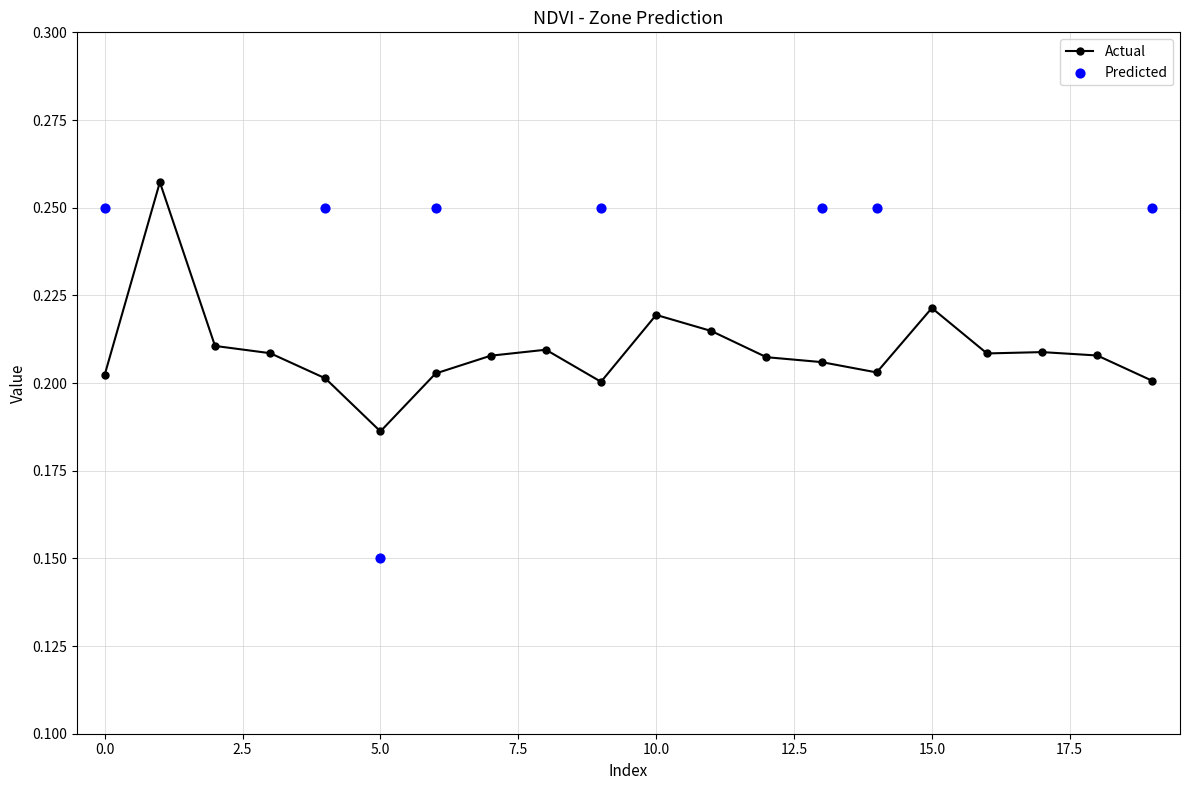

What are all the series names shown in the legend?

Actual, Predicted